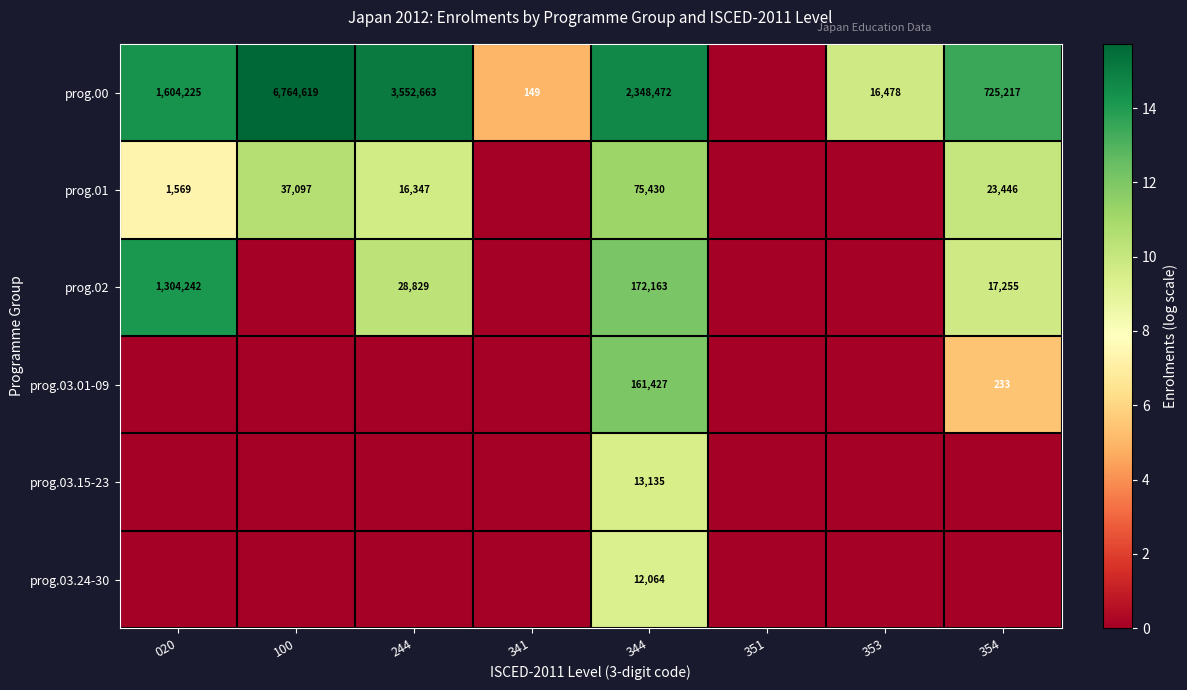

What is the sum of the prog.02 values at 344 and 354?

189418